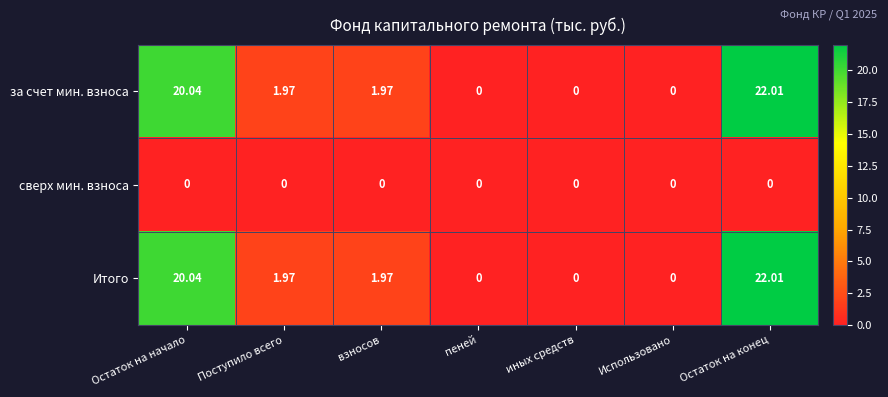

Where does the за счет мин. взноса series first go above 1?

Остаток на начало